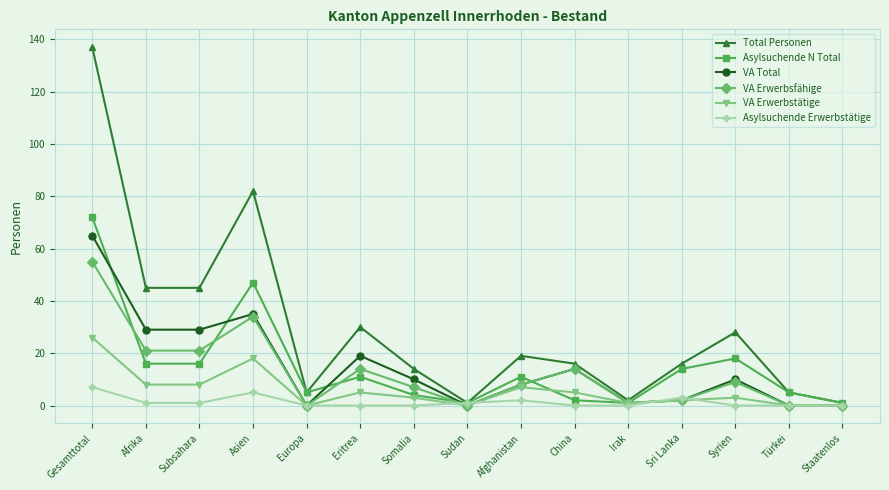

Reading left to right, what are all the values shown in this chart?

Total Personen: 137	45	45	82	5	30	14	1	19	16	2	16	28	5	1
Asylsuchende N Total: 72	16	16	47	5	11	4	1	11	2	1	14	18	5	1
VA Total: 65	29	29	35	0	19	10	0	8	14	1	2	10	0	0
VA Erwerbsfähige: 55	21	21	34	0	14	7	0	8	14	1	2	9	0	0
VA Erwerbstätige: 26	8	8	18	0	5	3	0	7	5	1	2	3	0	0
Asylsuchende Erwerbstätige: 7	1	1	5	0	0	0	1	2	0	0	3	0	0	0